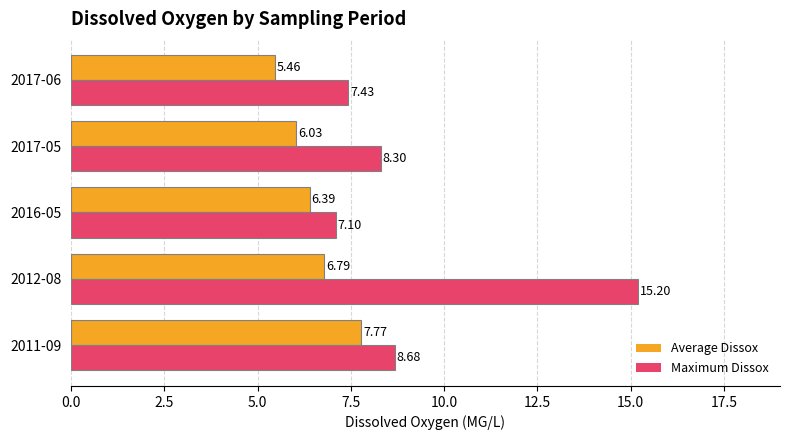

What is the difference between the maximum and minimum values in the Maximum Dissox series?

8.1